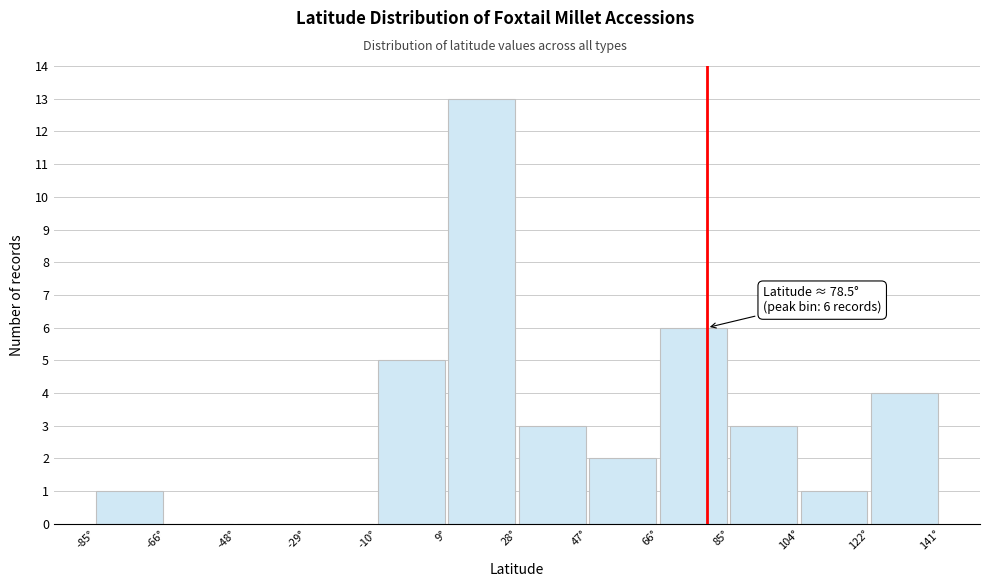

Which range on the x-axis has the tallest bar?

10 to 28